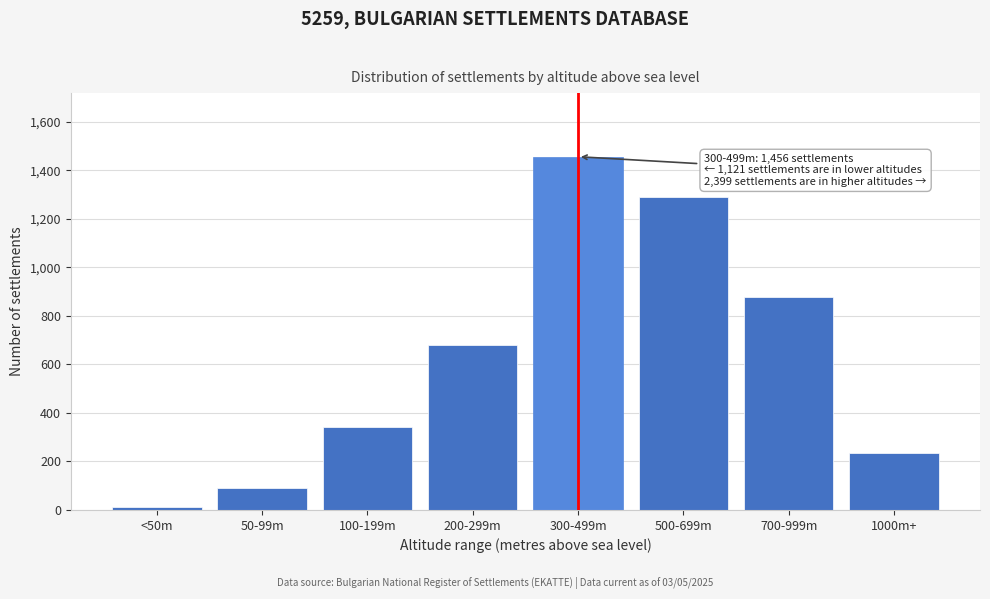

Reading left to right, list all the values displayed in this chart.

<50m=12	50-99m=89	100-199m=342	200-299m=678	300-499m=1456	500-699m=1289	700-999m=876	1000m+=234